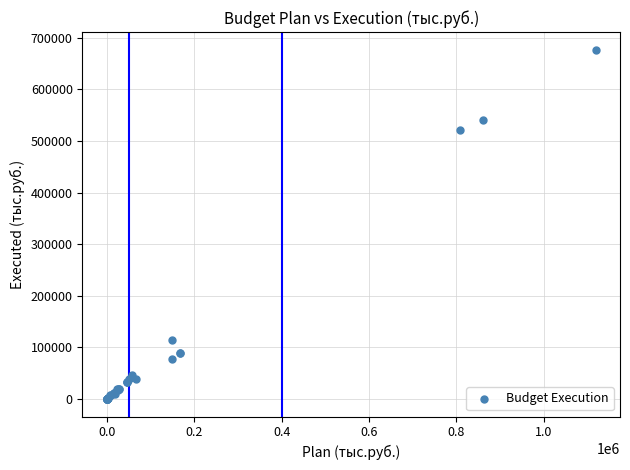

What Y value in the scatter plot is closest to 338599?

522218.4